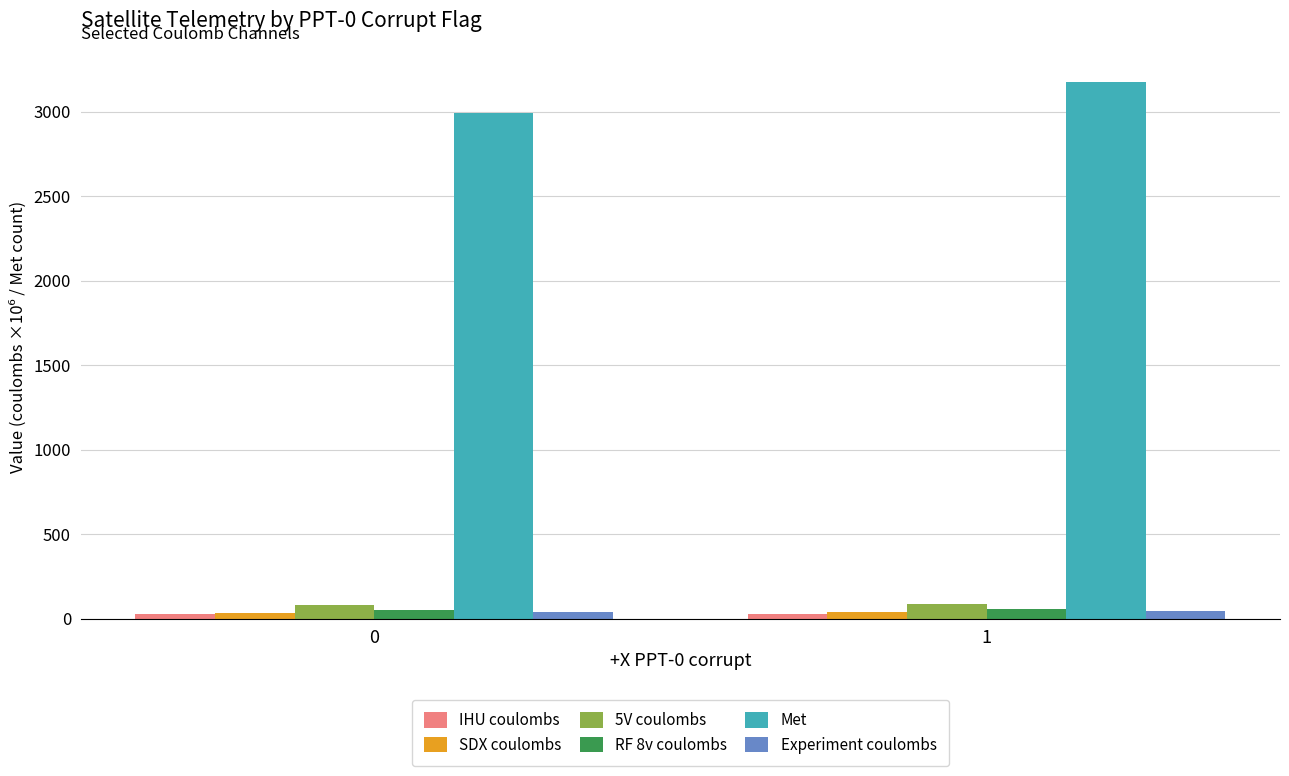

What is the sum of all 5V coulombs values?

166.2